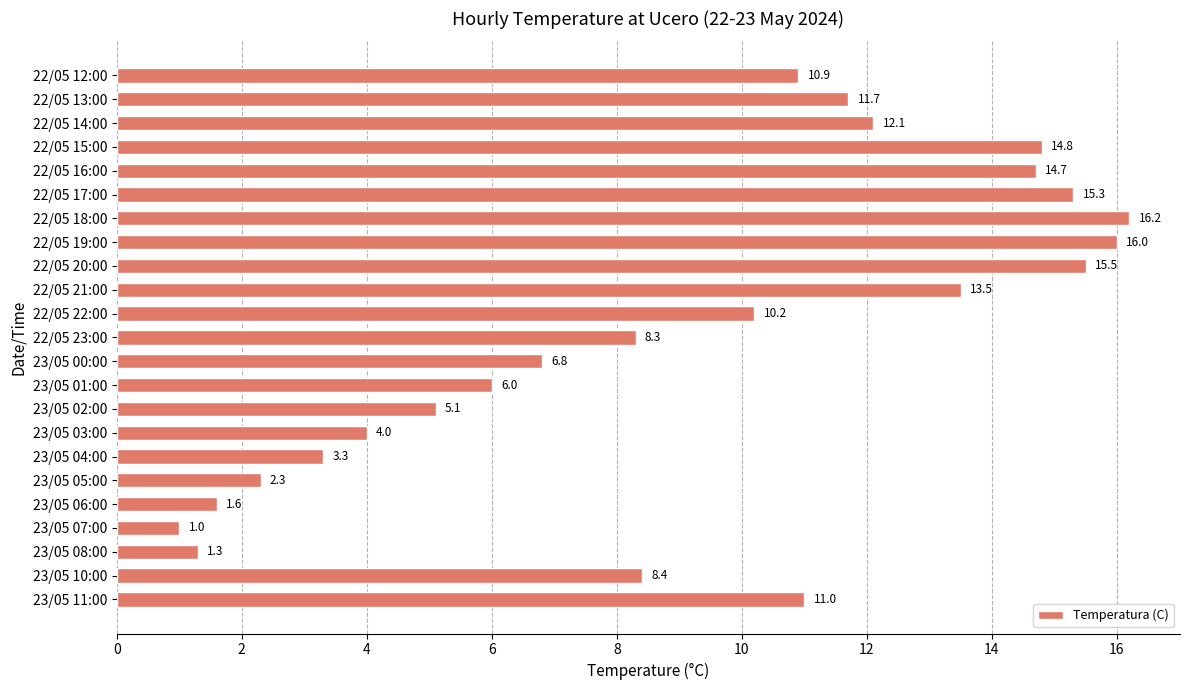

At which category does the chart reach its peak across all series?

22/05 18:00